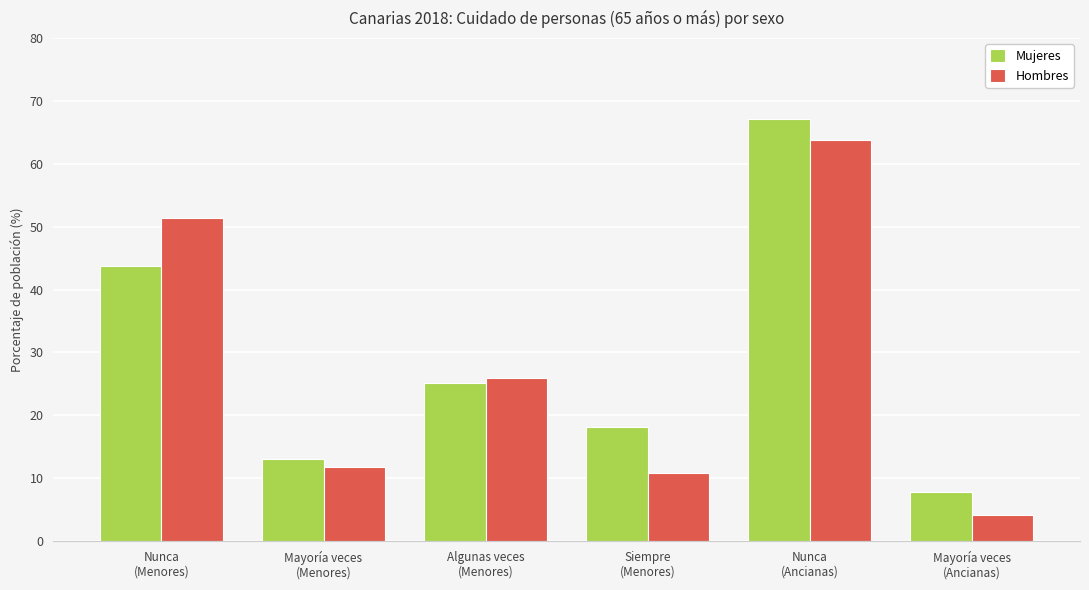

Rank the categories by Mujeres value from lowest to highest.

Mayoría veces
(Ancianas), Mayoría veces
(Menores), Siempre
(Menores), Algunas veces
(Menores), Nunca
(Menores), Nunca
(Ancianas)